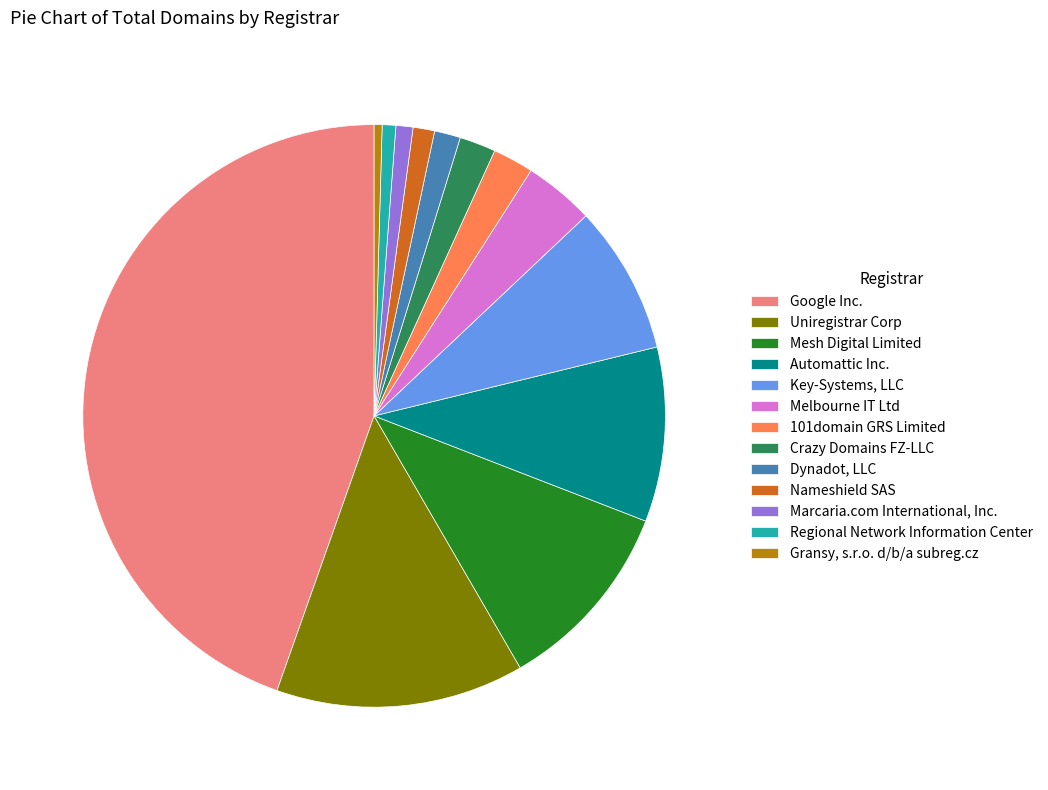

What is the largest slice in the pie chart?

Google Inc.